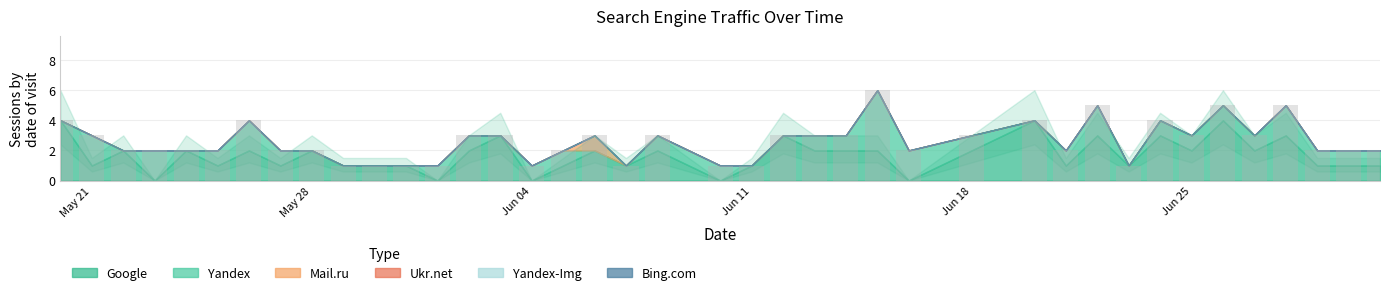

What is the difference between the second highest and minimum values?

4